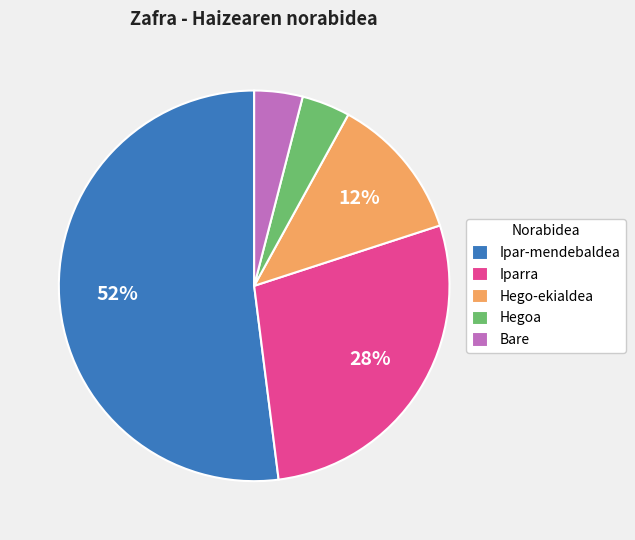

The Iparra slice represents 28% of the pie. True or false?

True